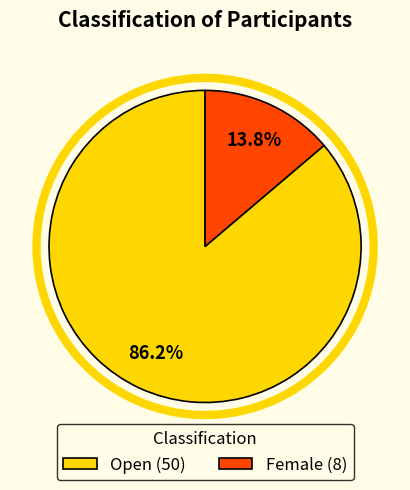

Is it true that Female is 14% of the pie?

True